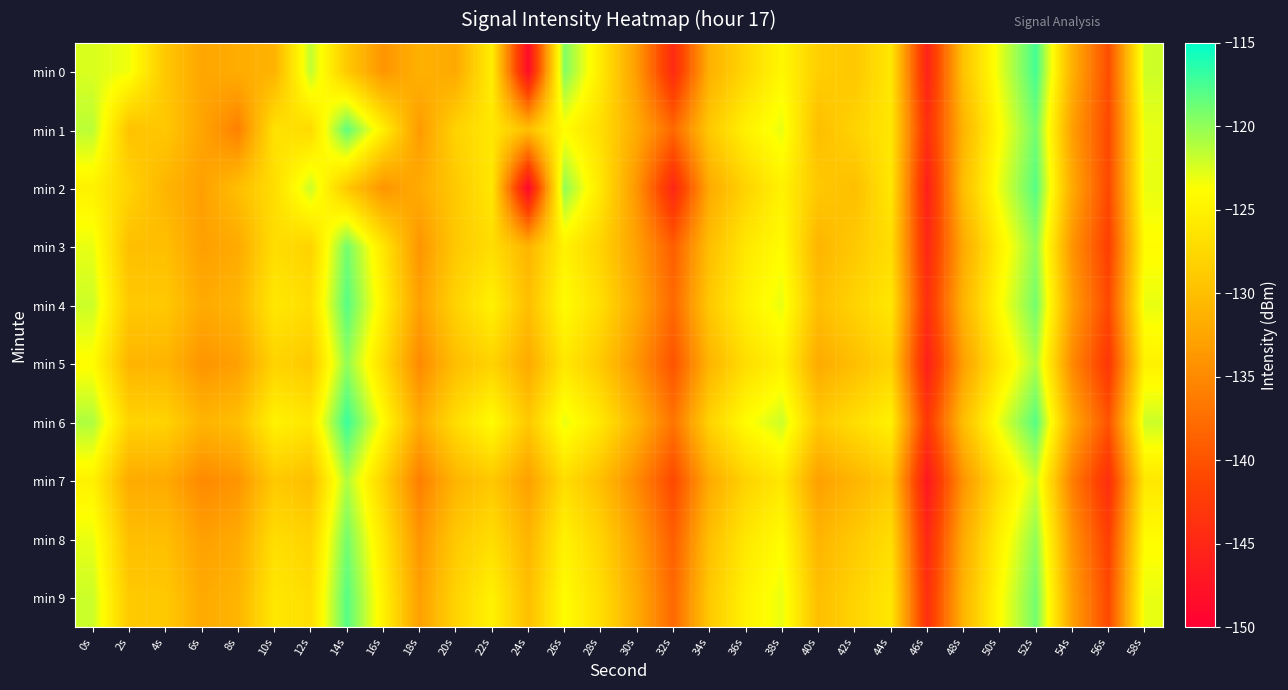

What is the total value across all series at 2s?

-1289.9